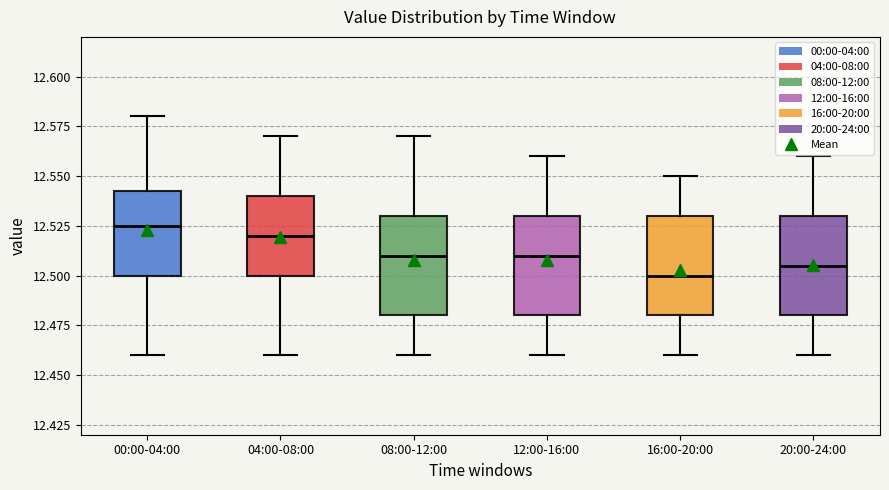

Where does the upper whisker of the box for 08:00-12:00 end on the y-axis? The values are not printed on the chart, so give them approximately, as read against the axis.

12.570